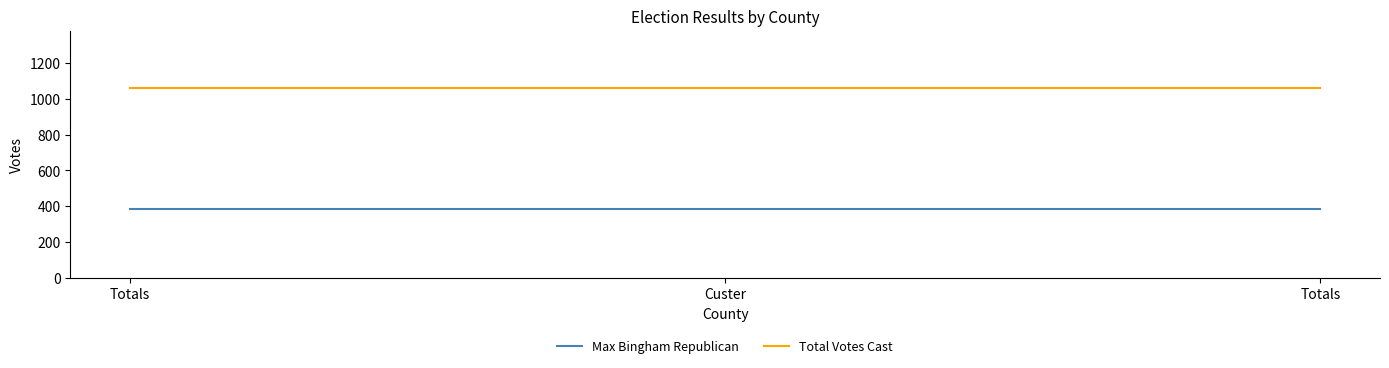

What are all the series names shown in the legend?

Max Bingham Republican, Total Votes Cast